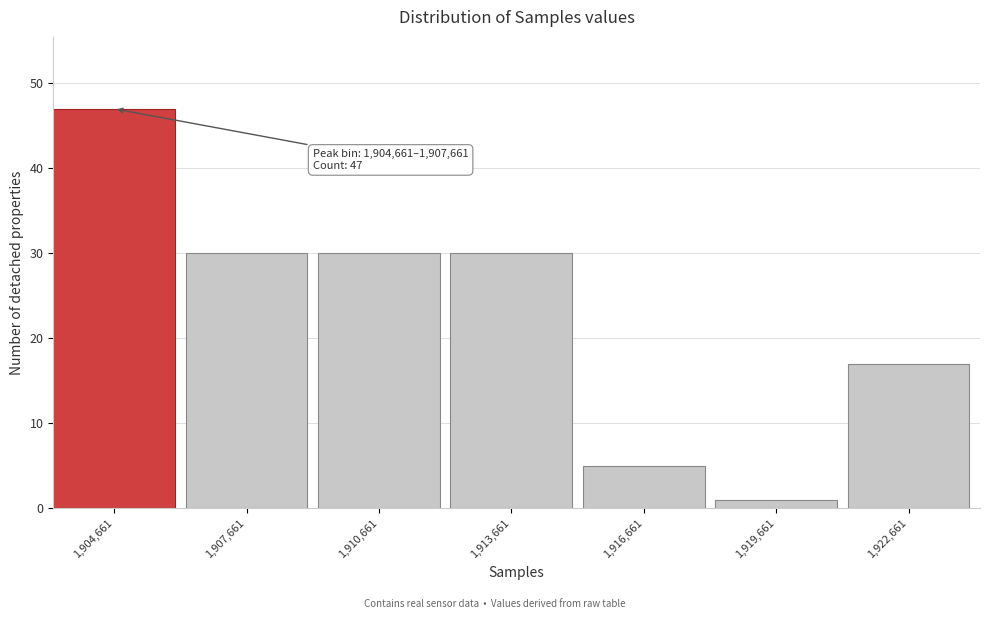

Reading left to right, list all the values displayed in this chart.

47	30	30	30	5	1	17